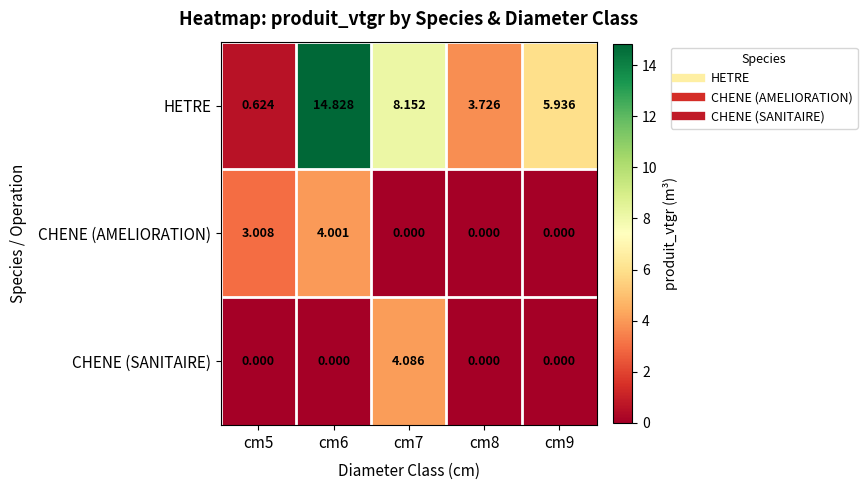

Which series has the largest total across all categories?

HETRE